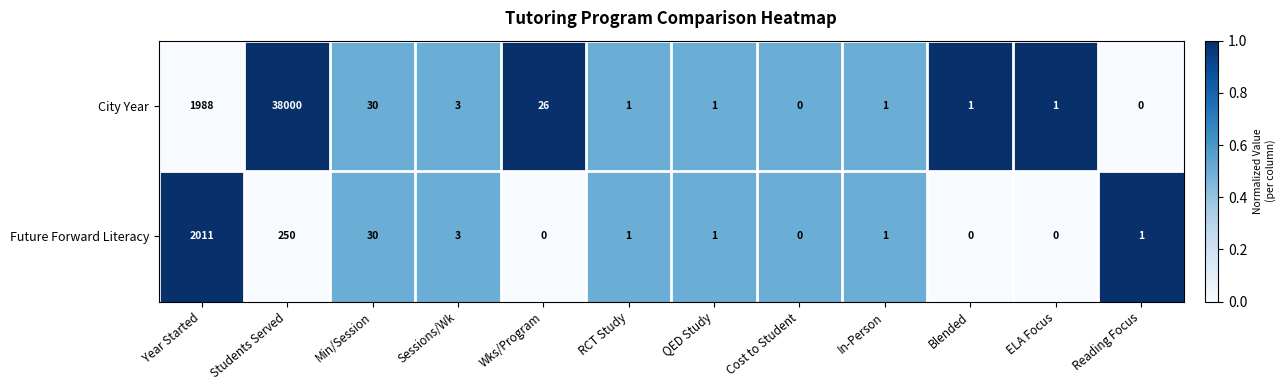

Which series changed the most between Year Started and RCT Study?

Future Forward Literacy